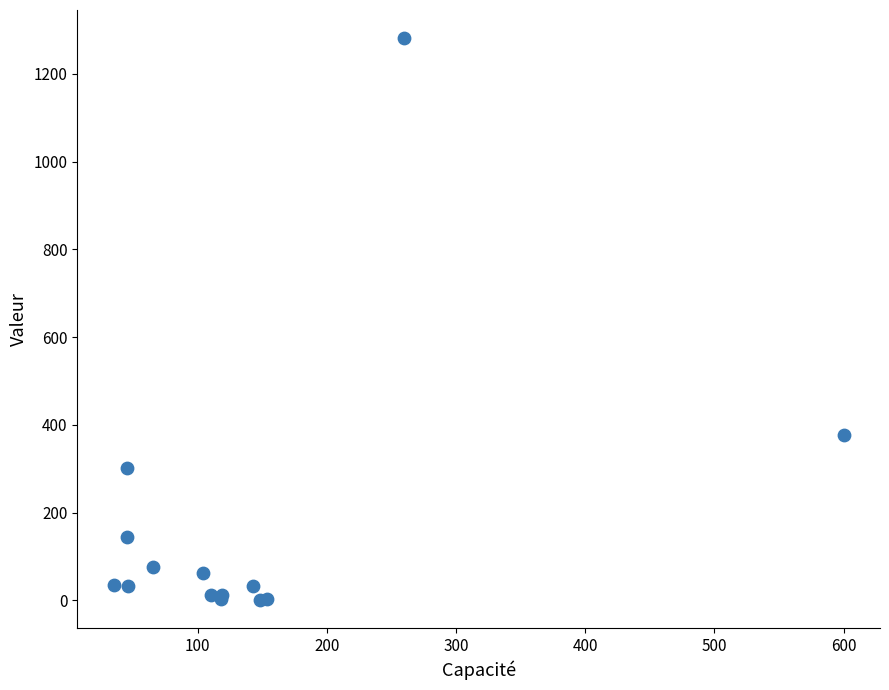

What Y value in the scatter plot is closest to 641?

377.6